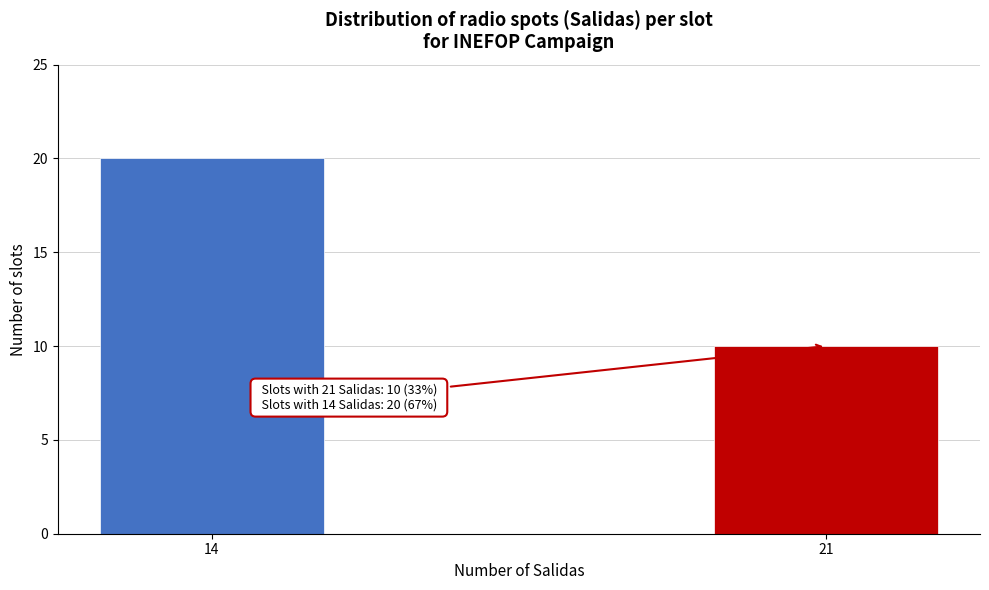

Reading right to left, list all the values displayed in this chart.

10	20